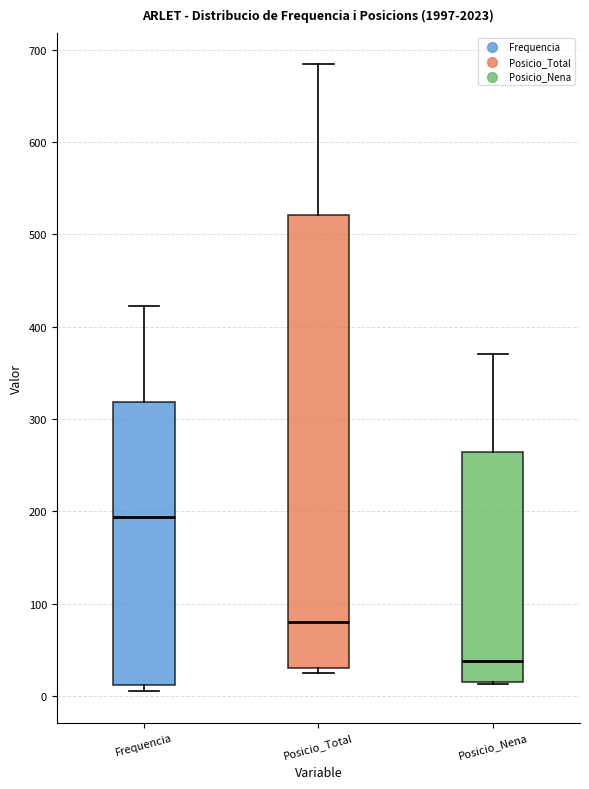

Comparing the boxes themselves (not the whiskers), which one is the tallest?

Posicio_Total